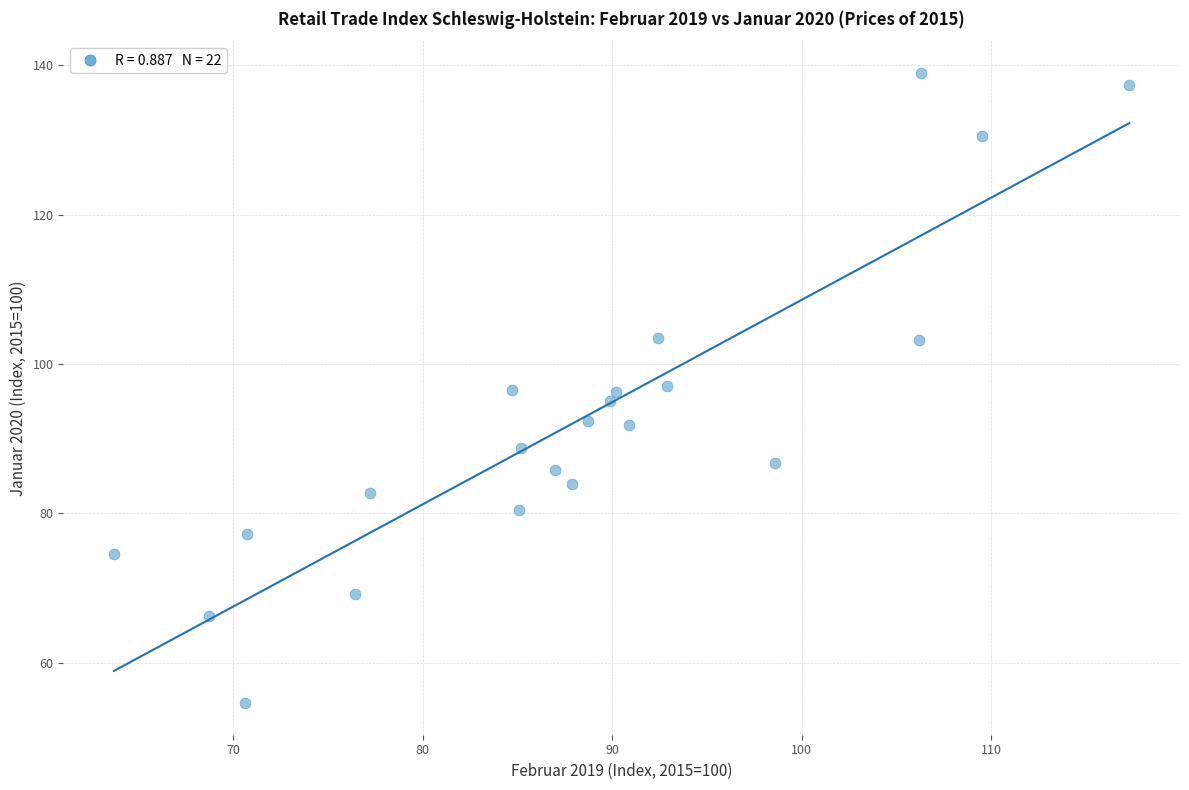

What is the range of X values (max minus min)?

53.6